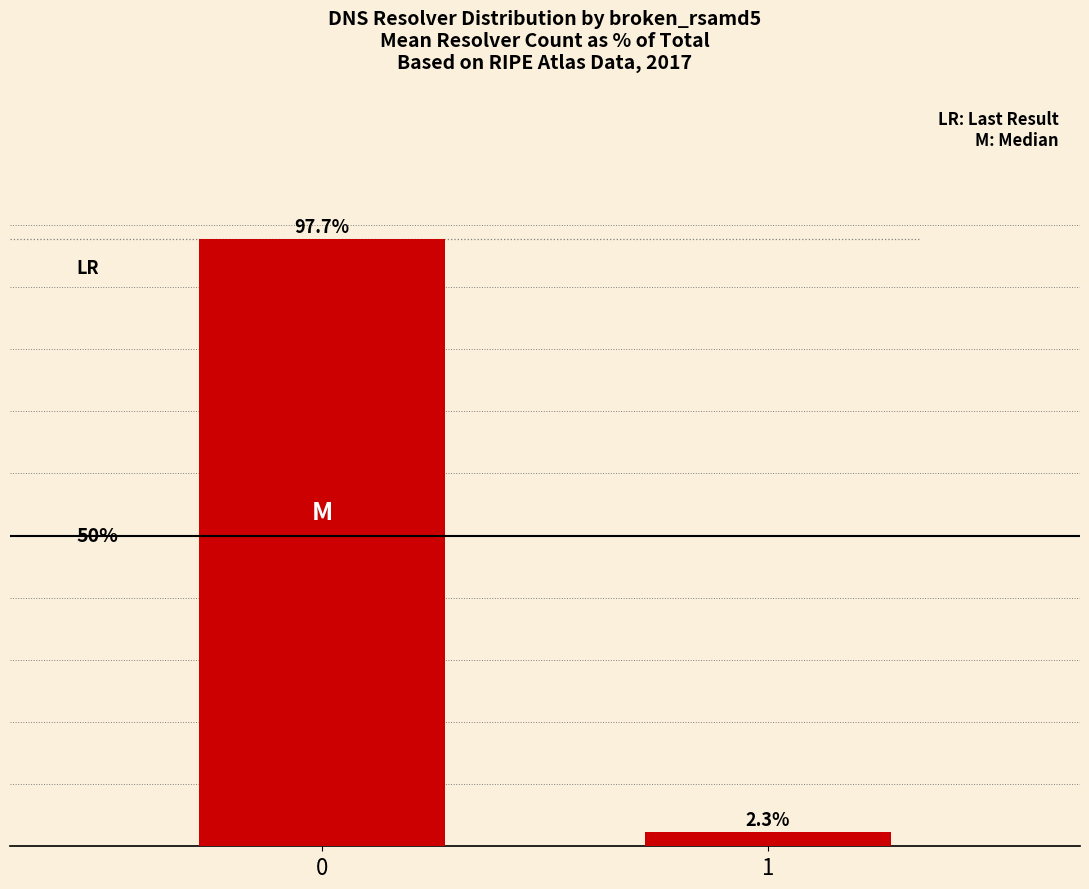

List the labels in order of value, smallest first.

1, 0